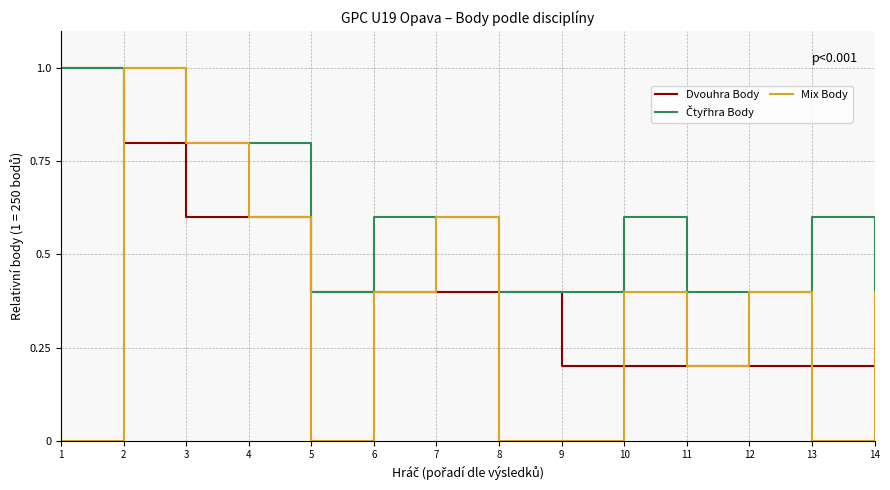

Which series has the largest range (max minus min)?

Mix Body